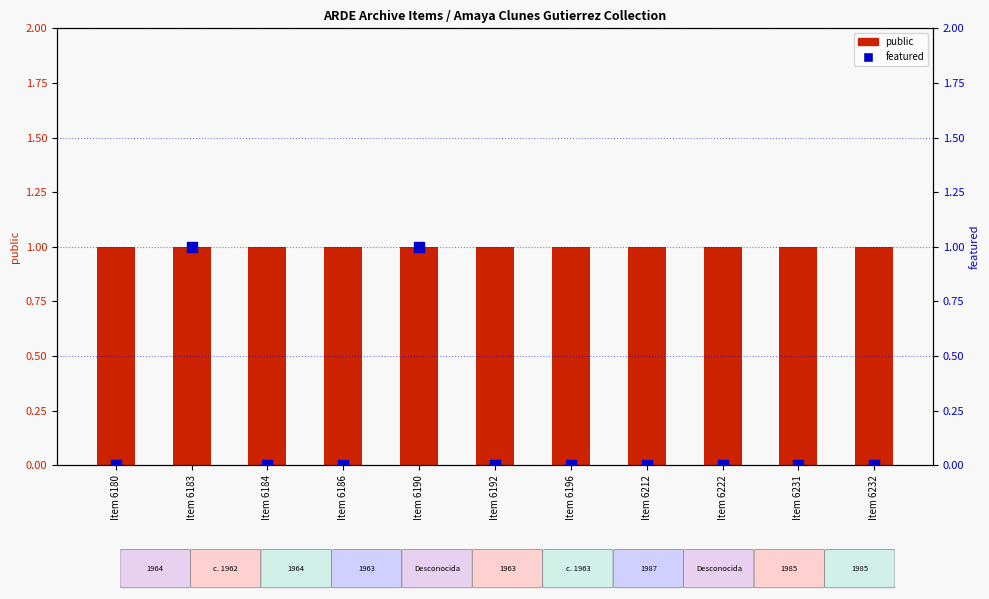

Which series has the largest total across all categories?

public